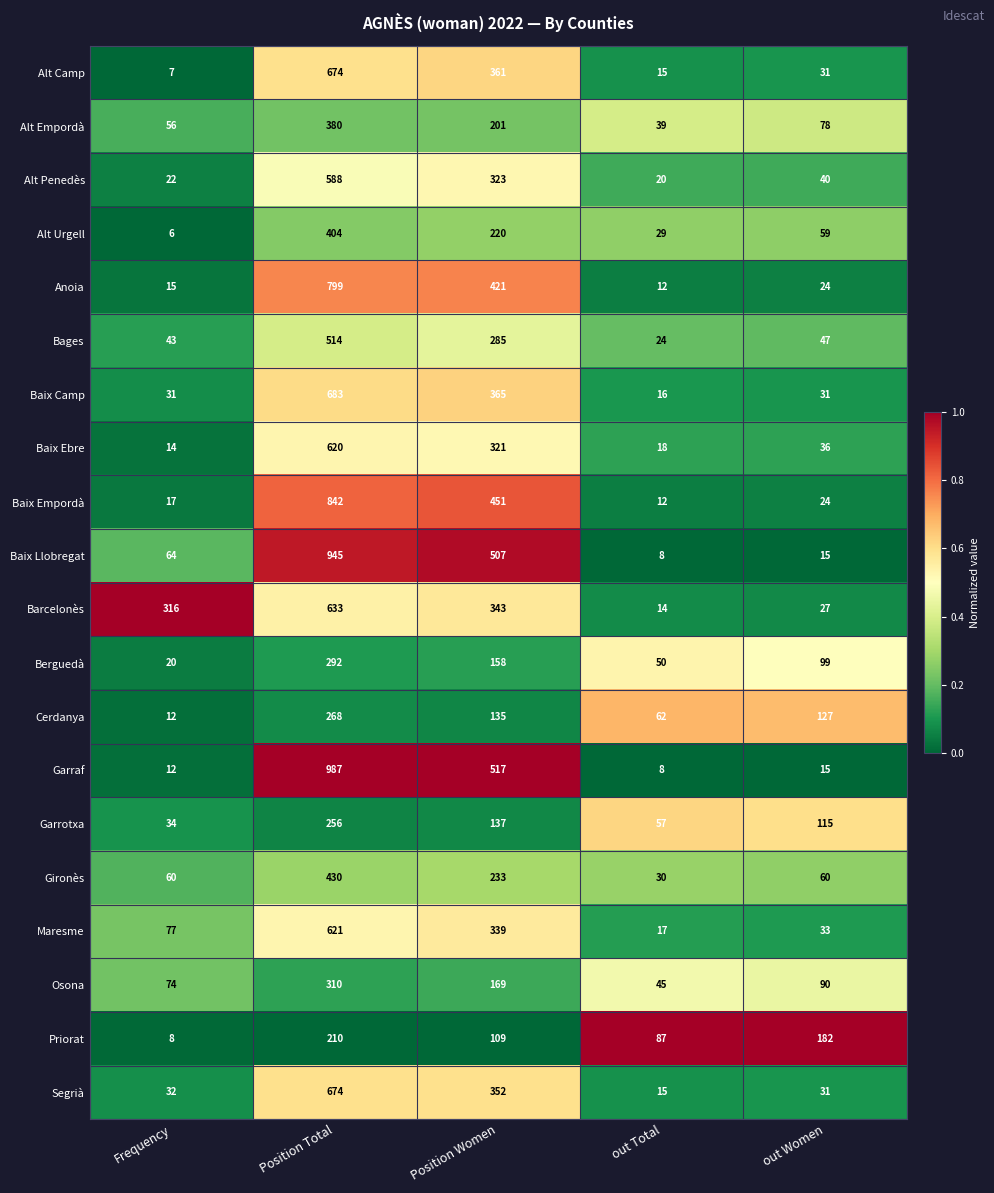

Count the number of categories in the chart.

5